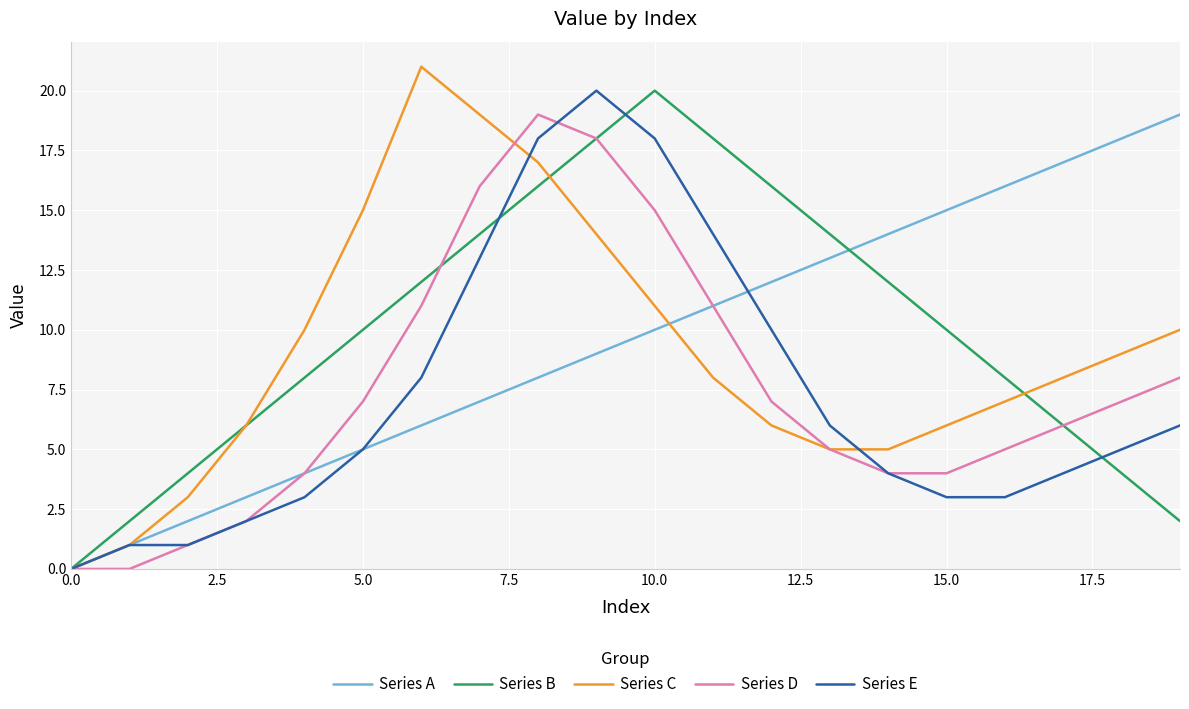

After their last crossing, which series has the higher values: Series B or Series E?

Series E